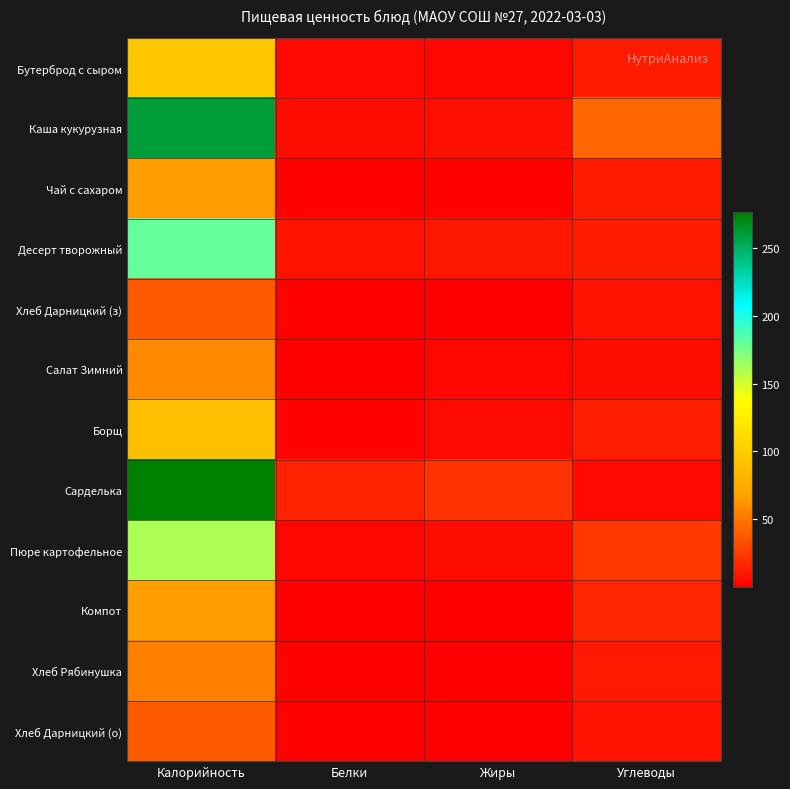

Which has a higher value, Калорийность or Жиры?

Калорийность